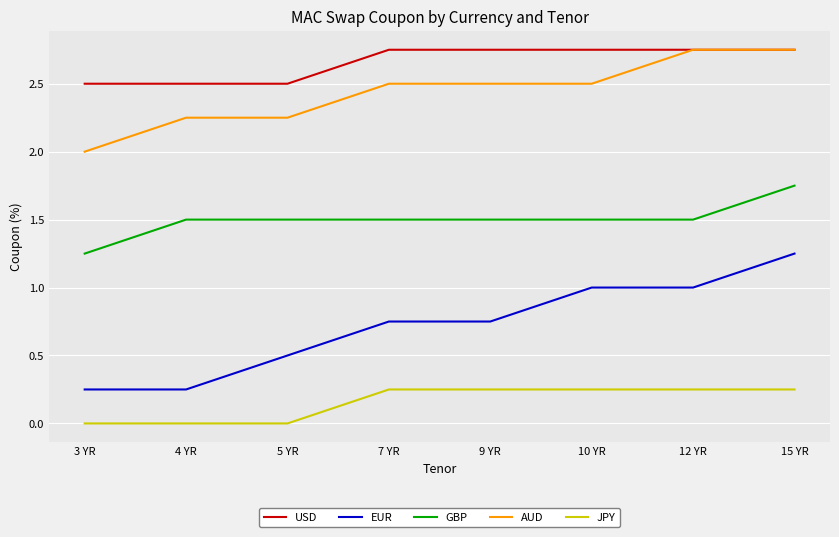

How many categories are shown in the chart?

8